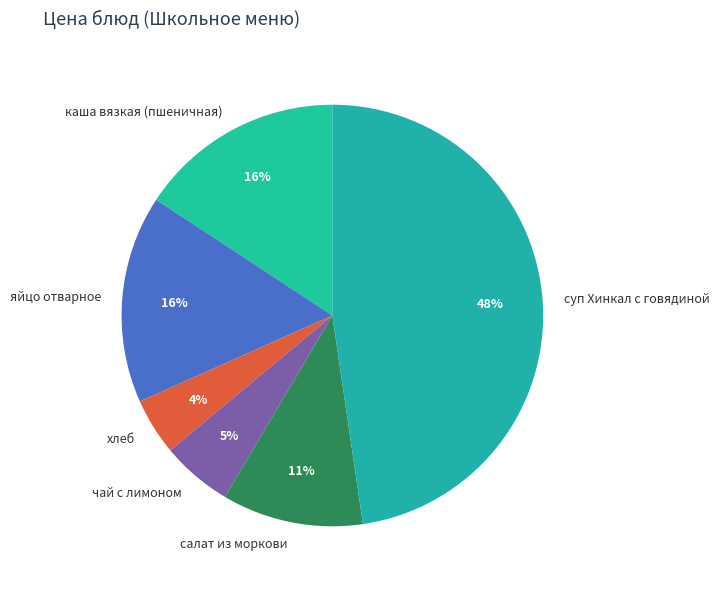

To the nearest percent, what percentage of the pie is салат из моркови?

11%